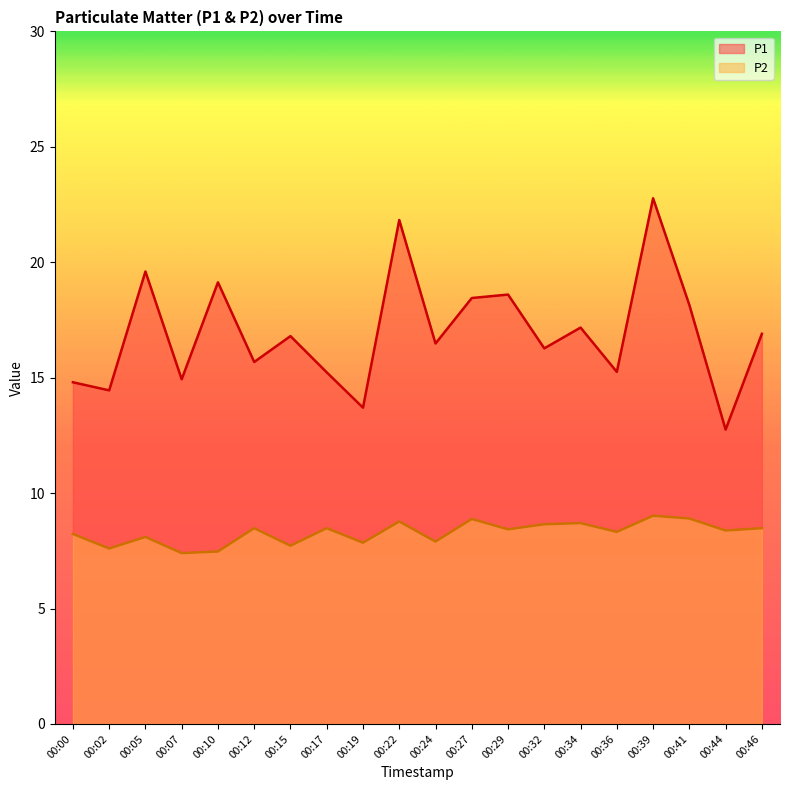

List the series in order of their overall mean, lowest first.

P2, P1